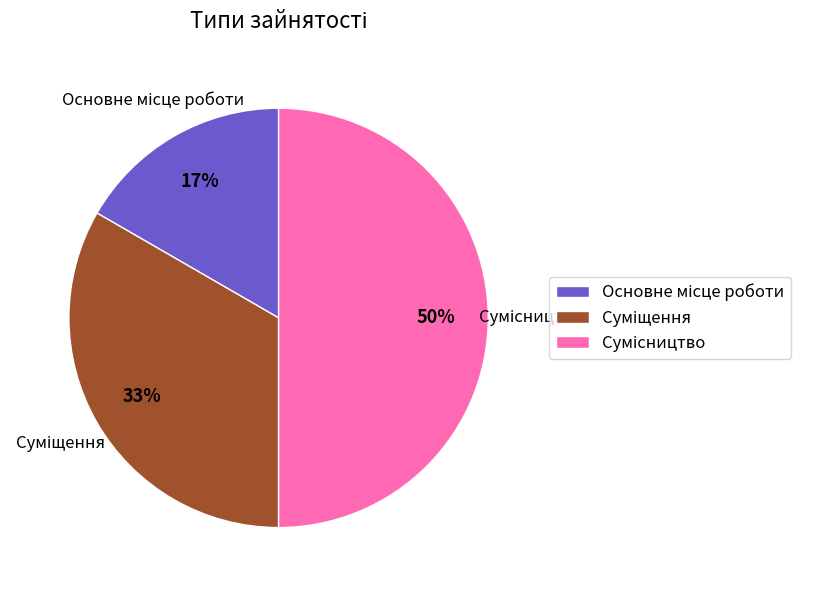

To the nearest percent, what is the difference between the largest and smallest slice percentages?

33%